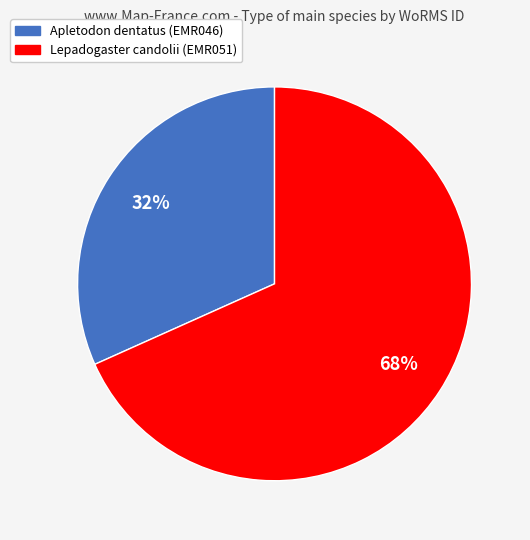

True or false: Lepadogaster candolii (EMR051) accounts for 68% of the total.

True